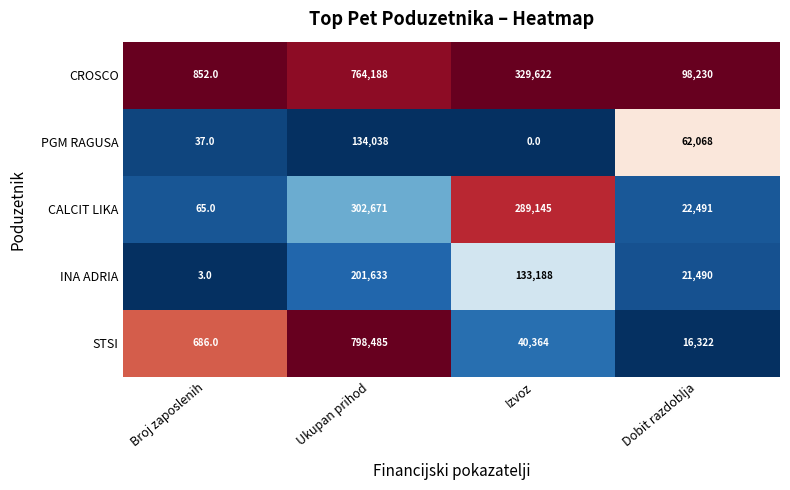

Which series changed the most between Broj zaposlenih and Izvoz?

CROSCO